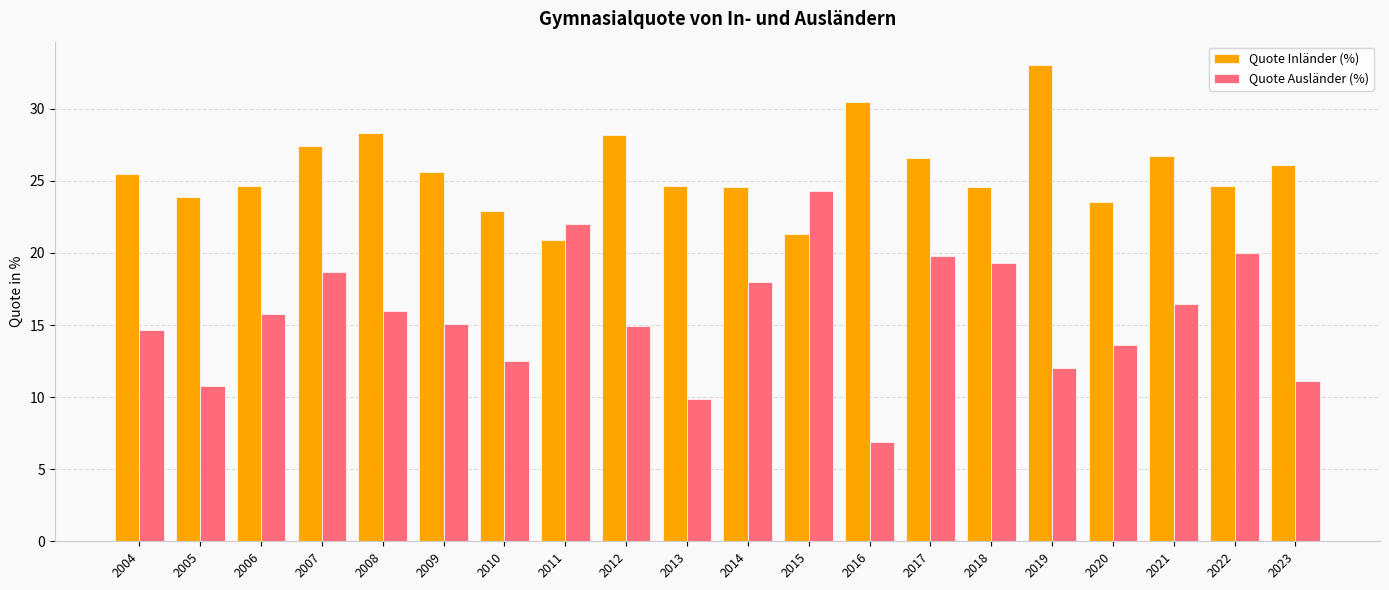

How many groups of bars are there?

20